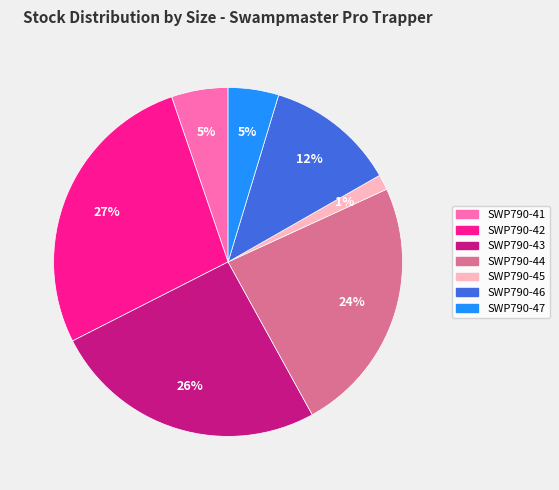

To the nearest percent, what percentage of the pie is SWP790-47?

5%